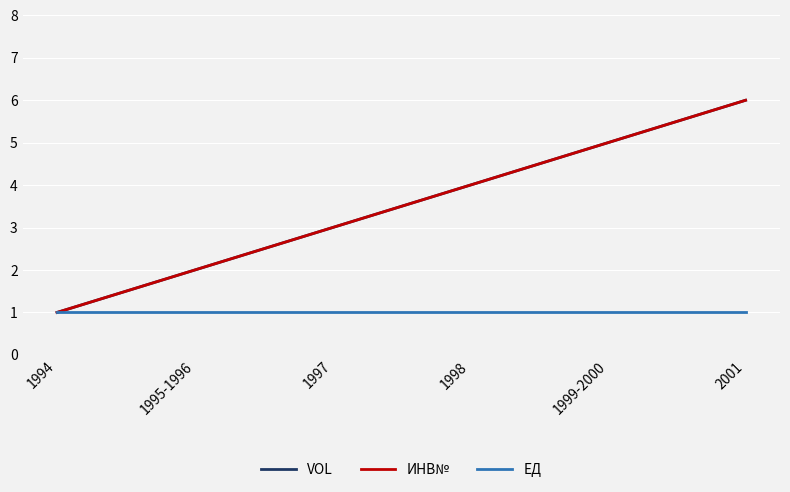

Does the chart have visible grid lines?

Yes